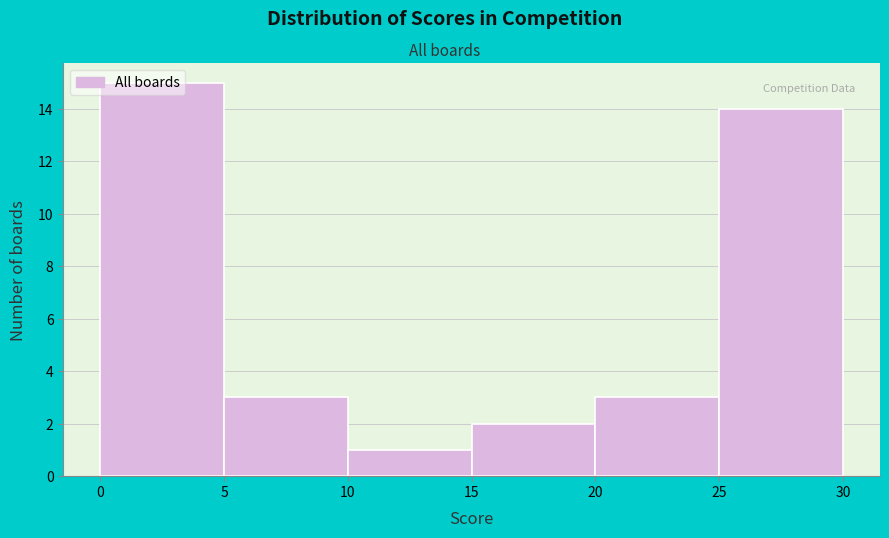

Which range on the x-axis has the tallest bar?

0 to 5